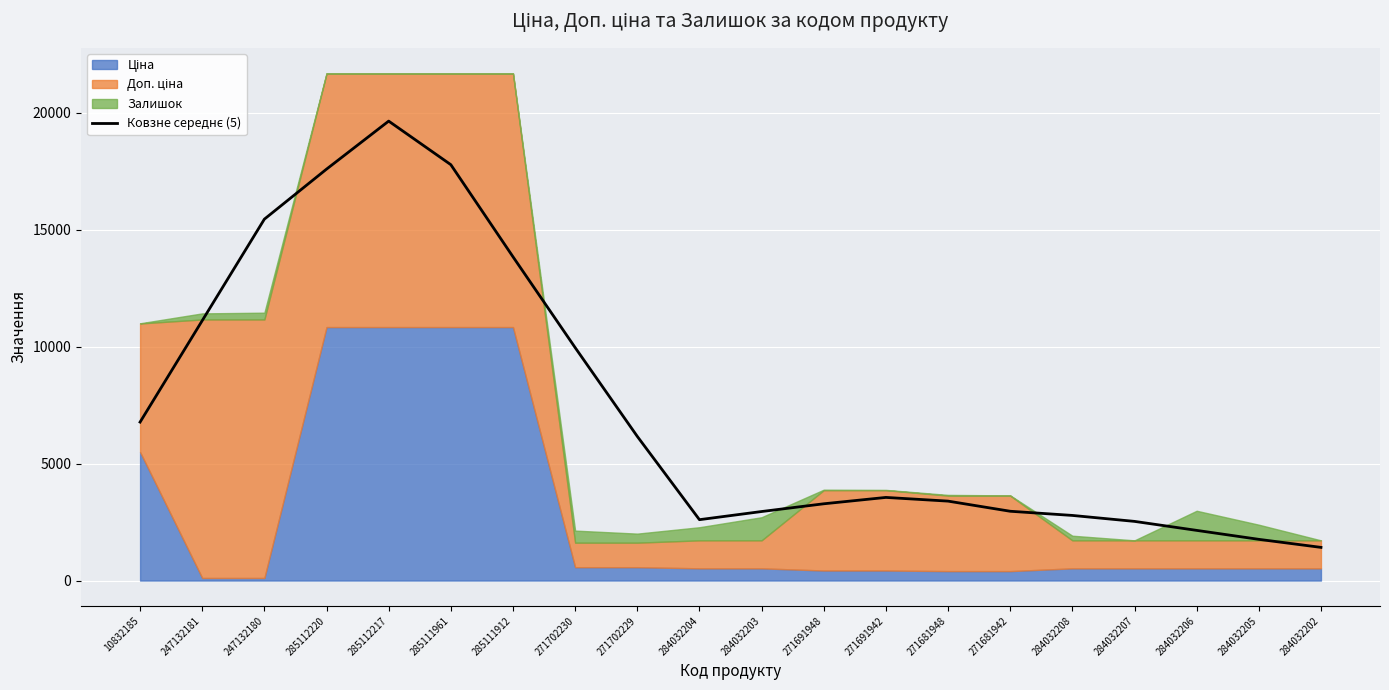

What is the difference between the second highest and second lowest values?

16022.3